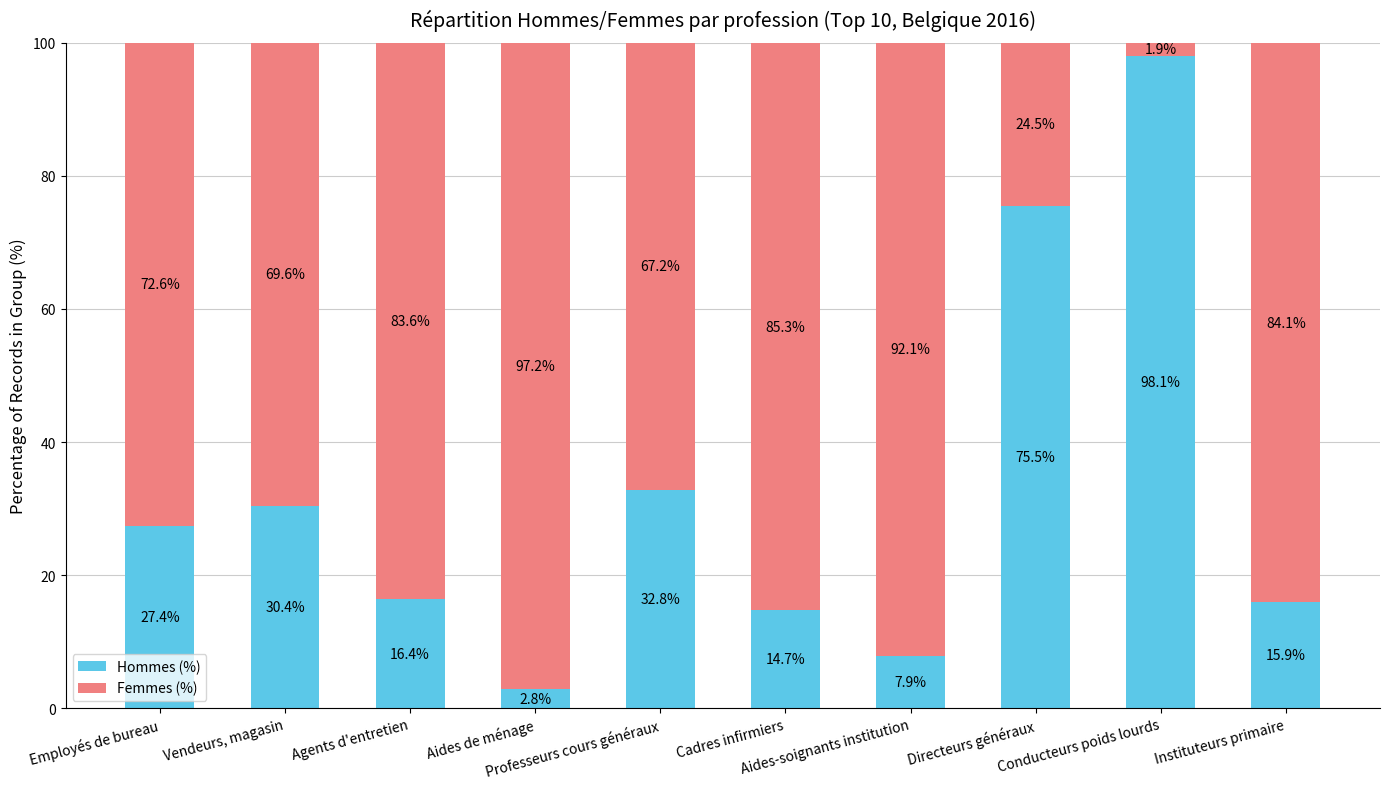

What is the total value across all series at Cadres infirmiers?

100.0